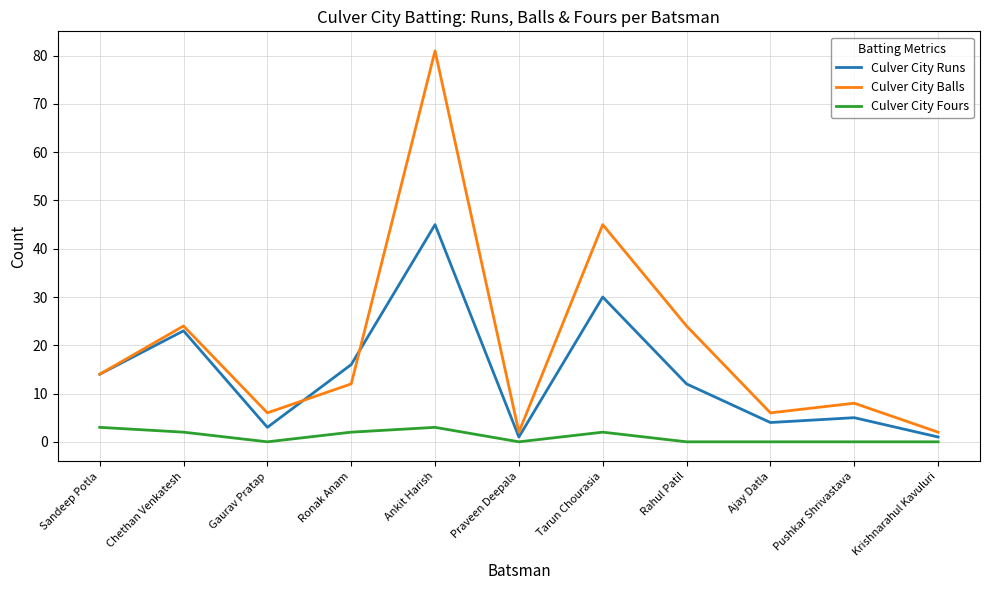

Where is Culver City Balls nearest to the value 41?

Tarun Chourasia